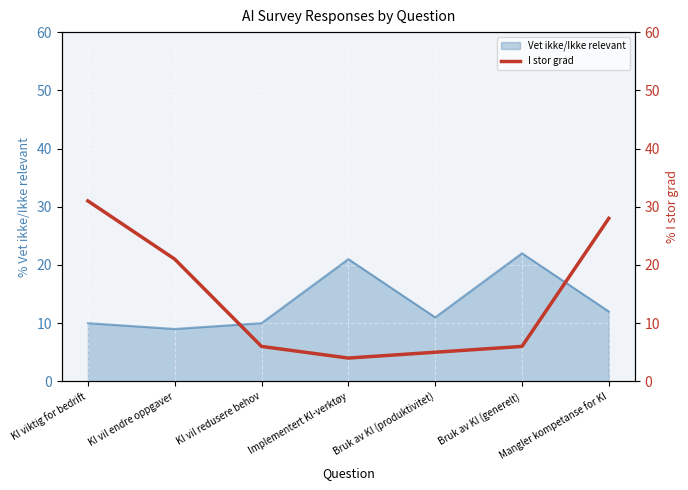

What is the sum of all values?

101